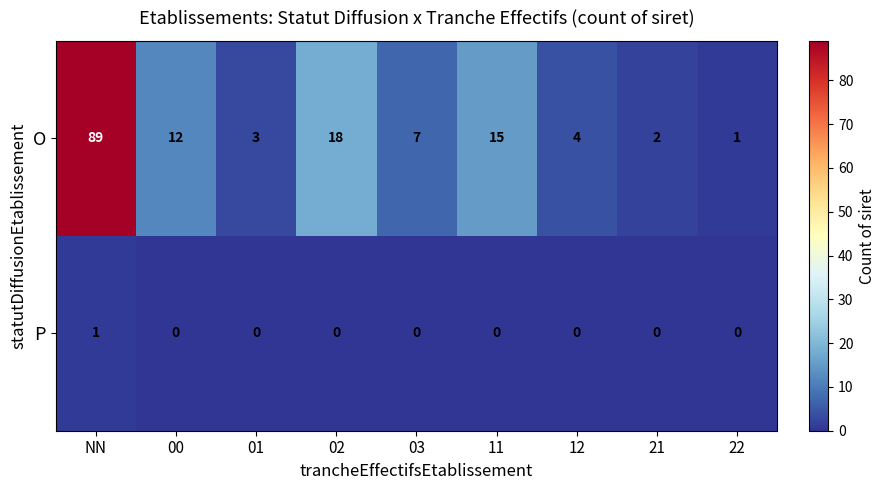

What is the average value of the O series?

17